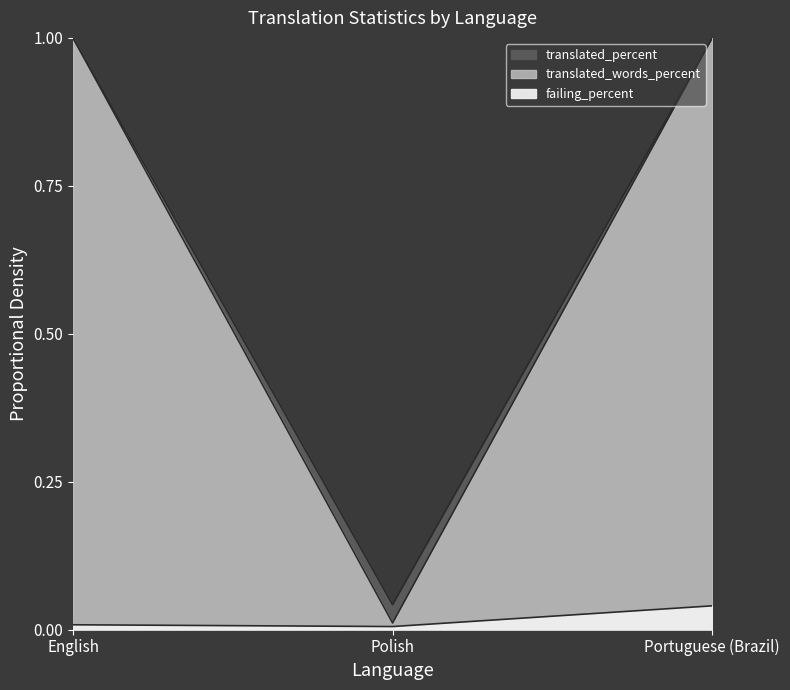

What is the total value across all series at English?

2.0